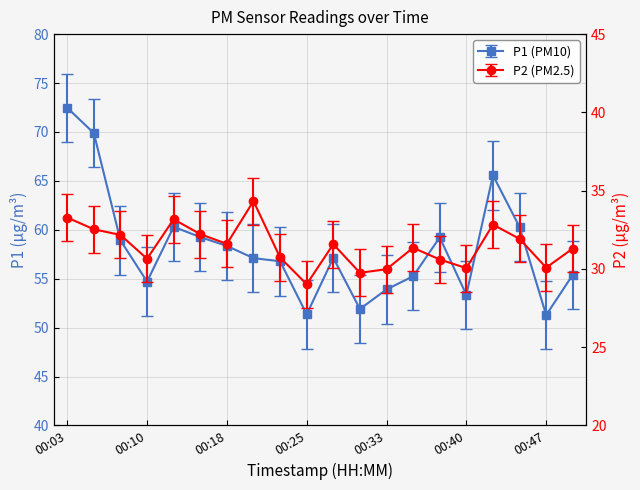

The P1 series shows 83.2 at 00:37. True or false?

False